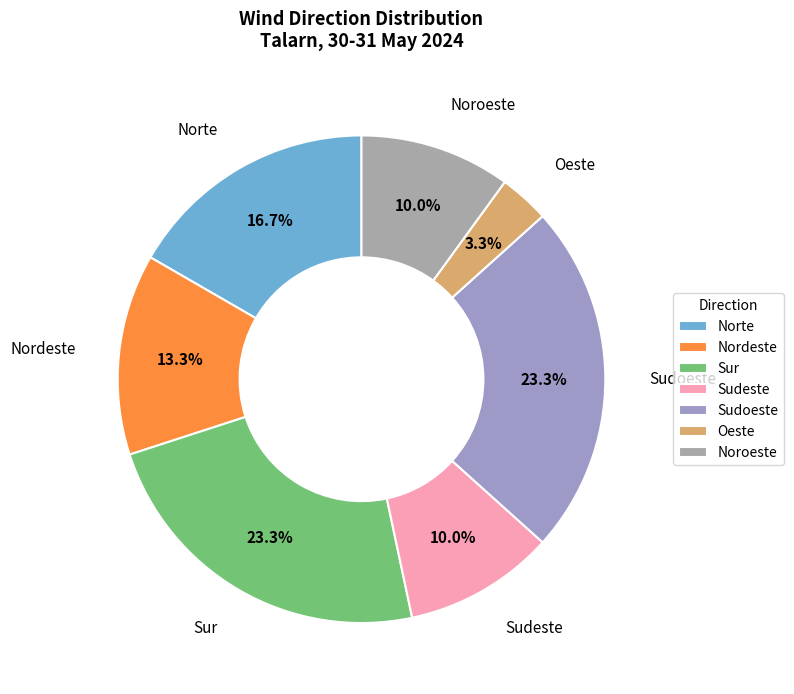

Is there a majority slice in this chart?

No